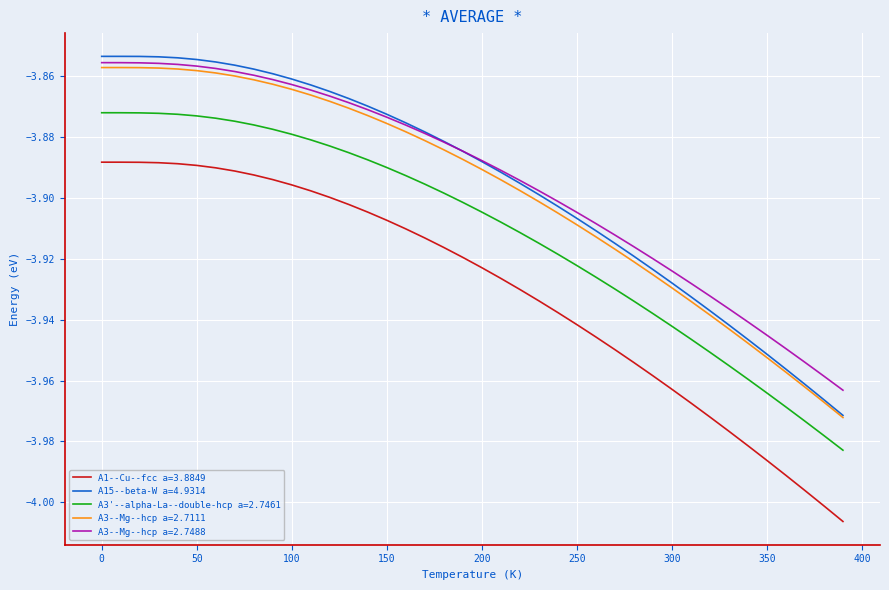

True or false: A1--Cu--fcc a=3.8849 and A3--Mg--hcp a=2.7488 intersect in this chart.

False